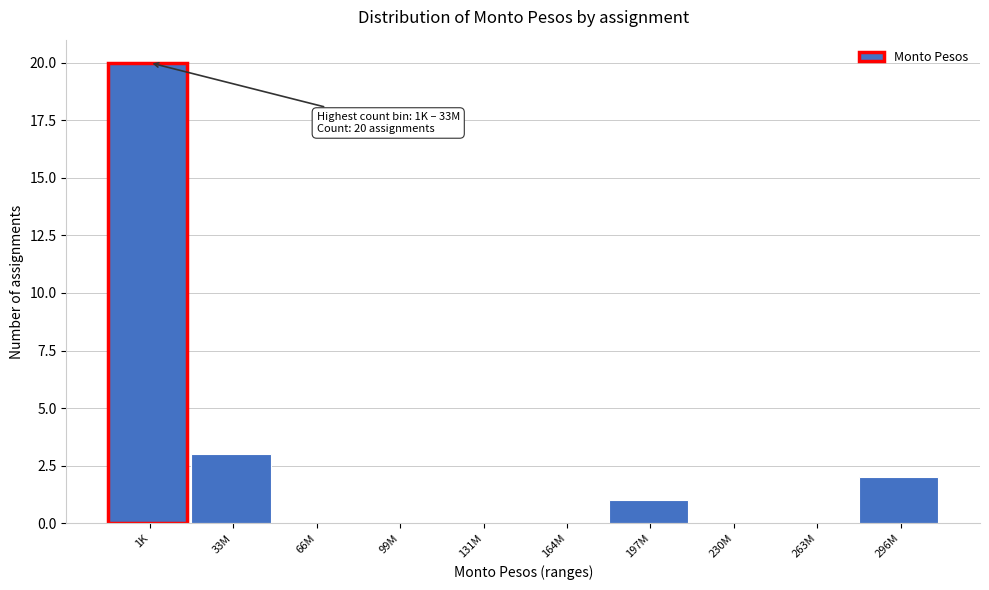

Reading left to right, what are all the values shown in this chart?

1K=20	33M=3	66M=0	99M=0	131M=0	164M=0	197M=1	230M=0	263M=0	296M=2